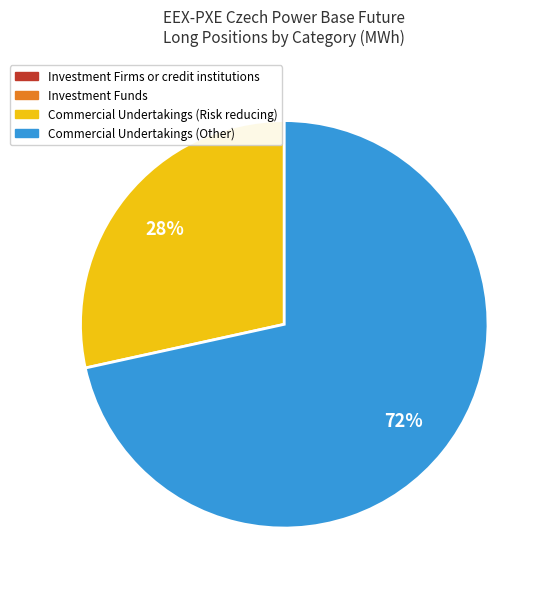

Does any single category account for the majority?

Yes